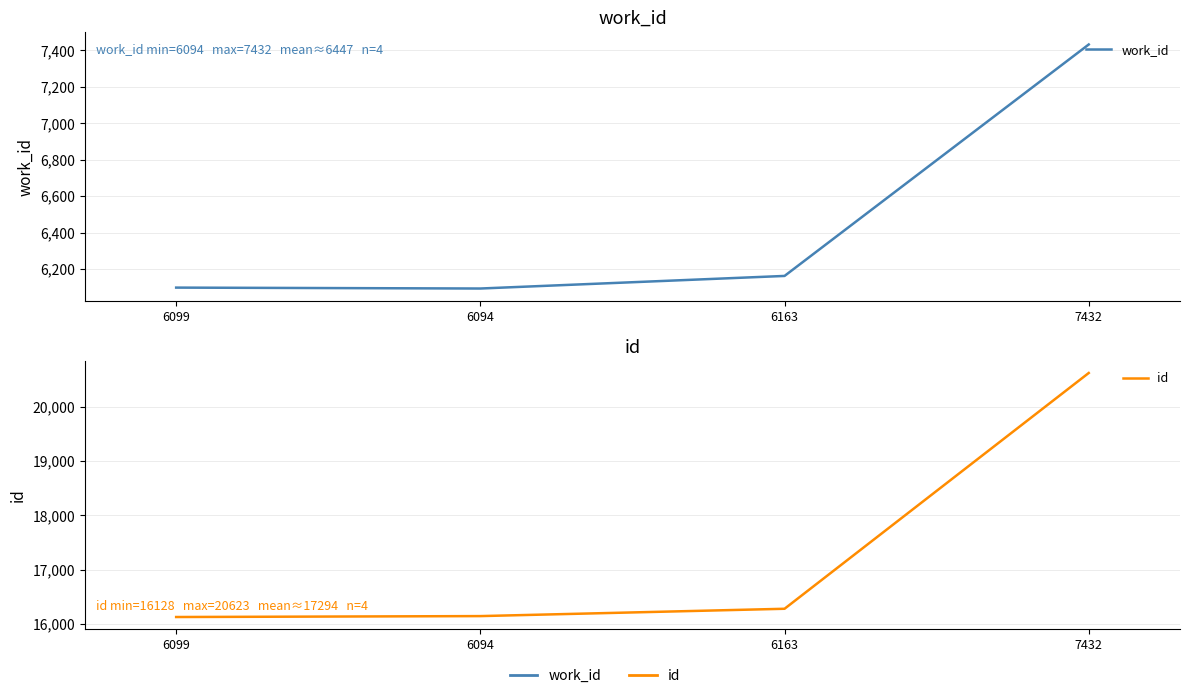

Which series has the largest range (max minus min)?

id